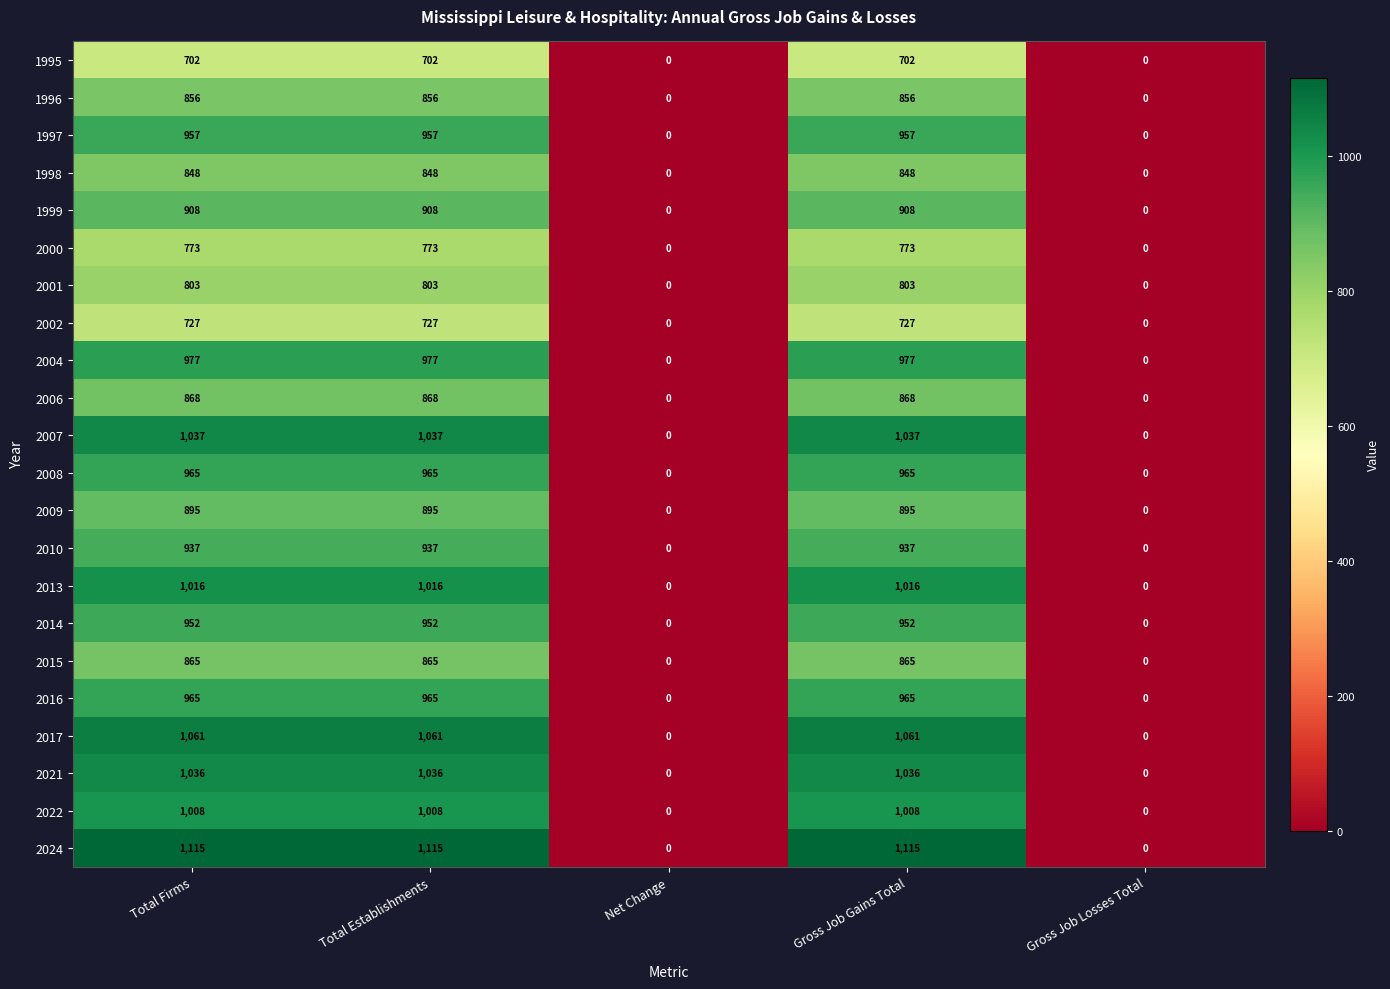

True or false: 2010 has a value of 1399 at Total Firms.

False